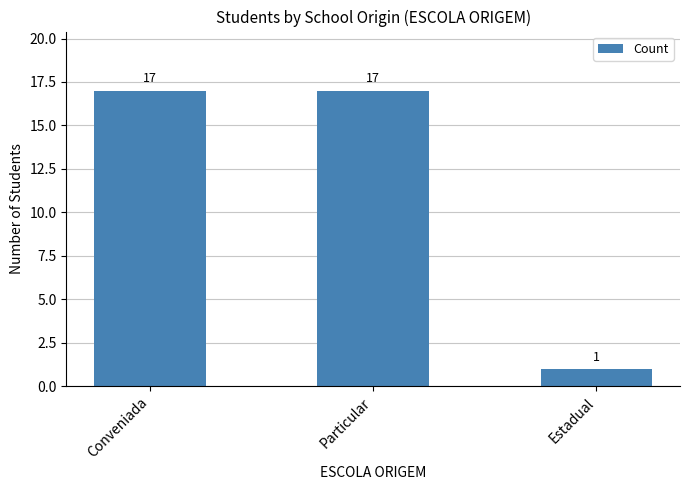

True or false: the data shows 17 at Conveniada.

True